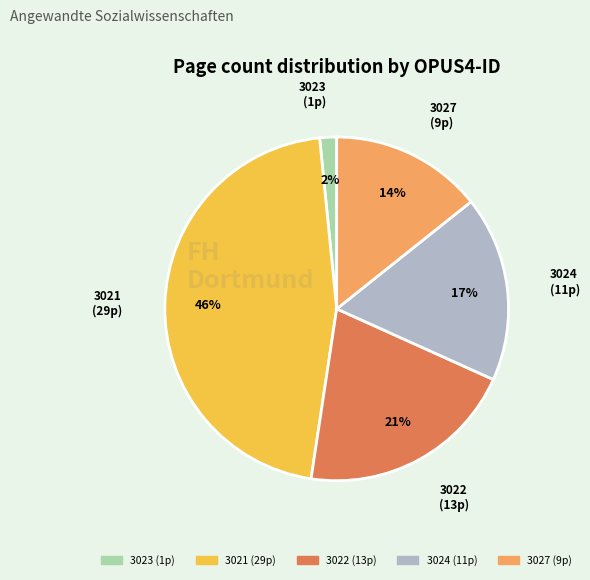

Is there any slice that represents more than half of the pie?

No